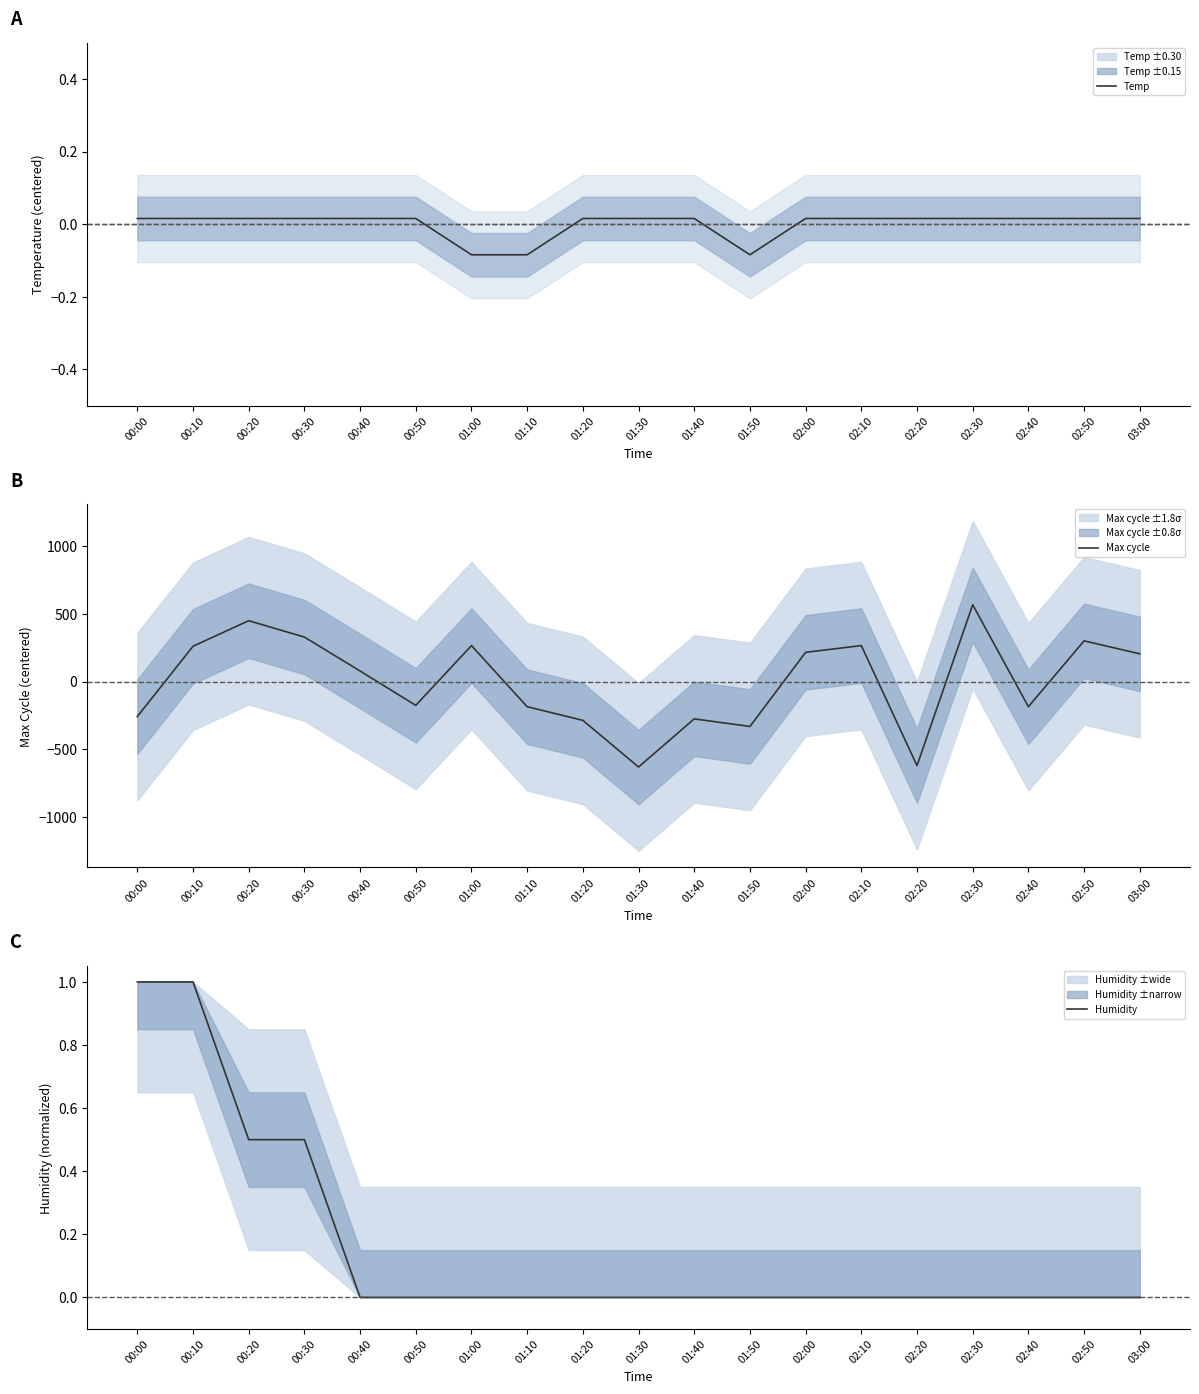

True or false: Max cycle and Humidity cross at least once.

True